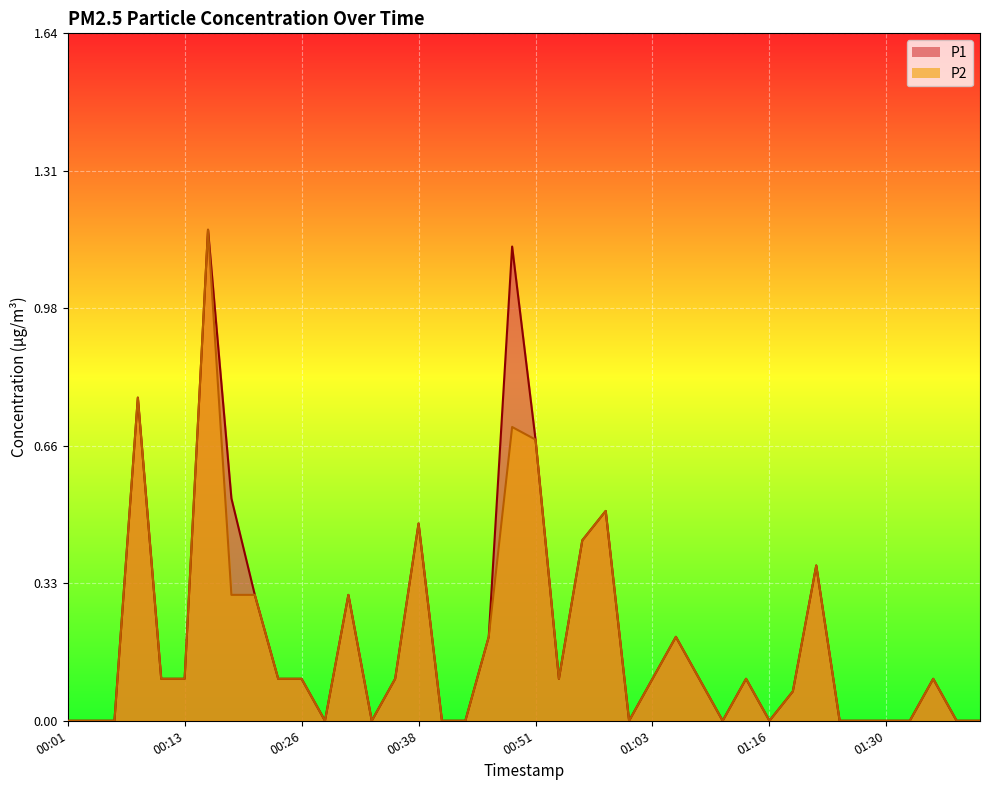

Is it true that P2 equals 1.9 at 00:16?

False